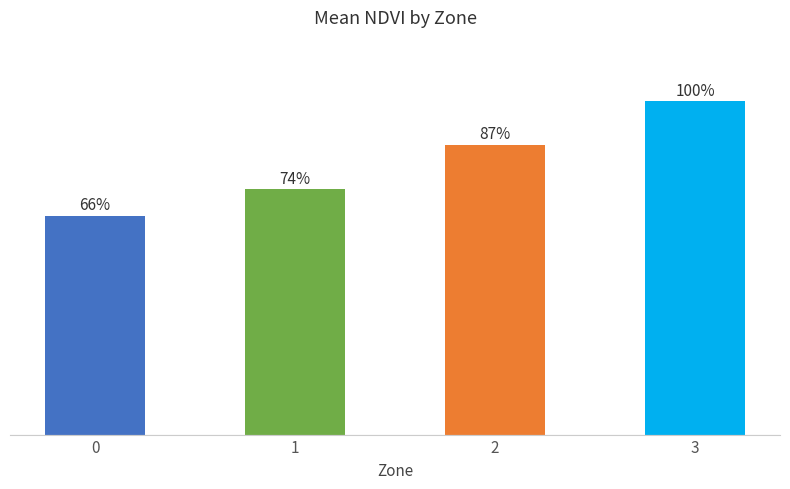

How many values are between 0 and 1?

4